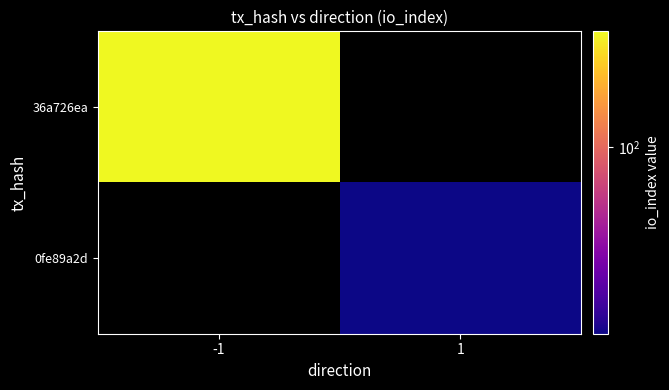

Which has a higher value, 1 or -1?

-1